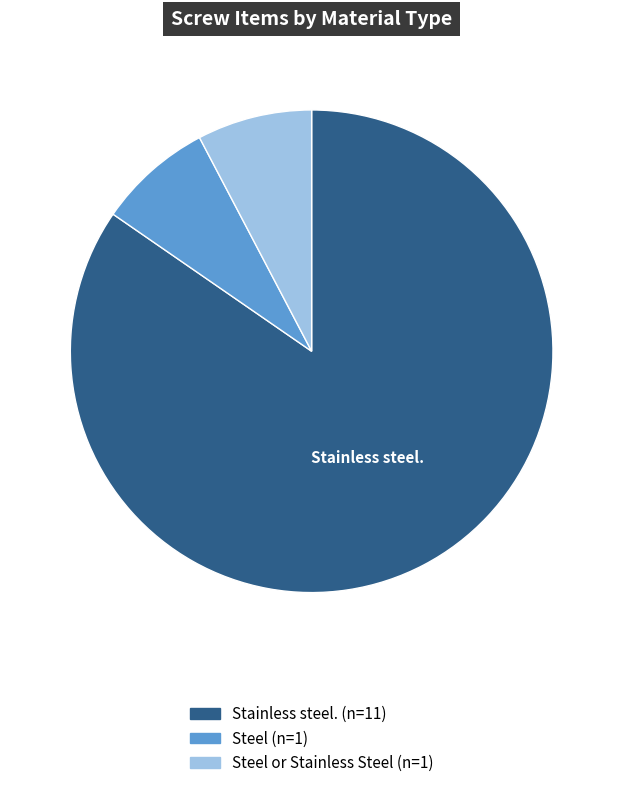

Does any single category account for the majority?

Yes